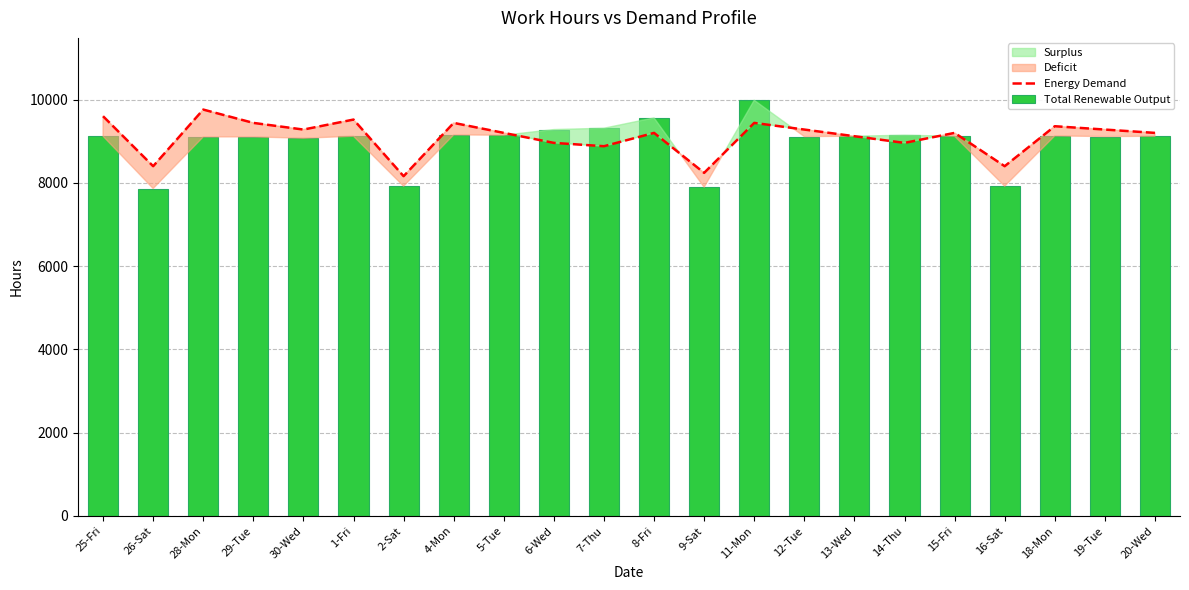

Between 11-Mon and 29-Tue, which is larger?

11-Mon